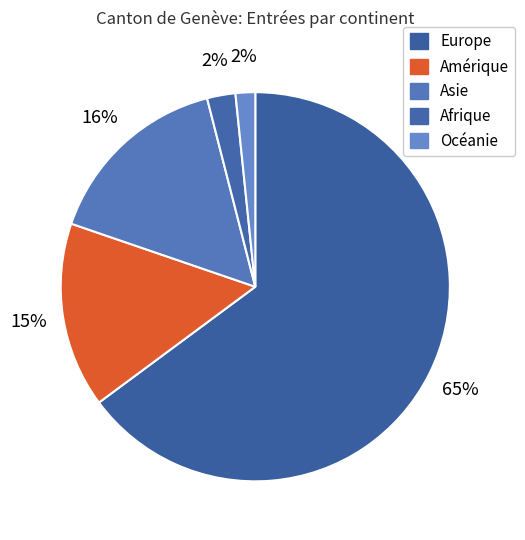

Is there any slice that represents more than half of the pie?

Yes